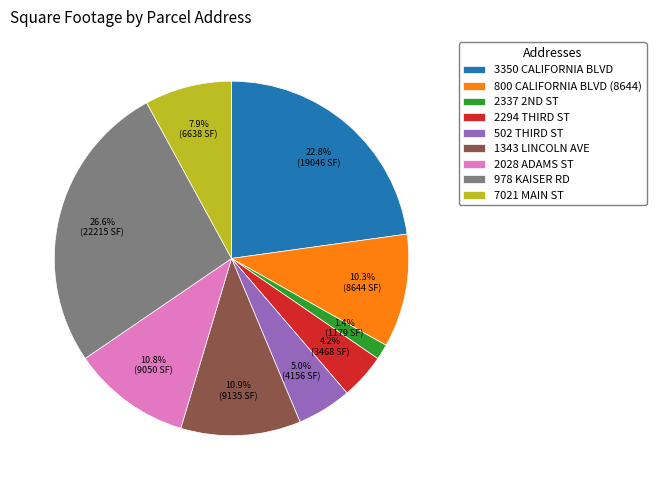

To the nearest percent, what is the difference between the largest and smallest slice percentages?

25%